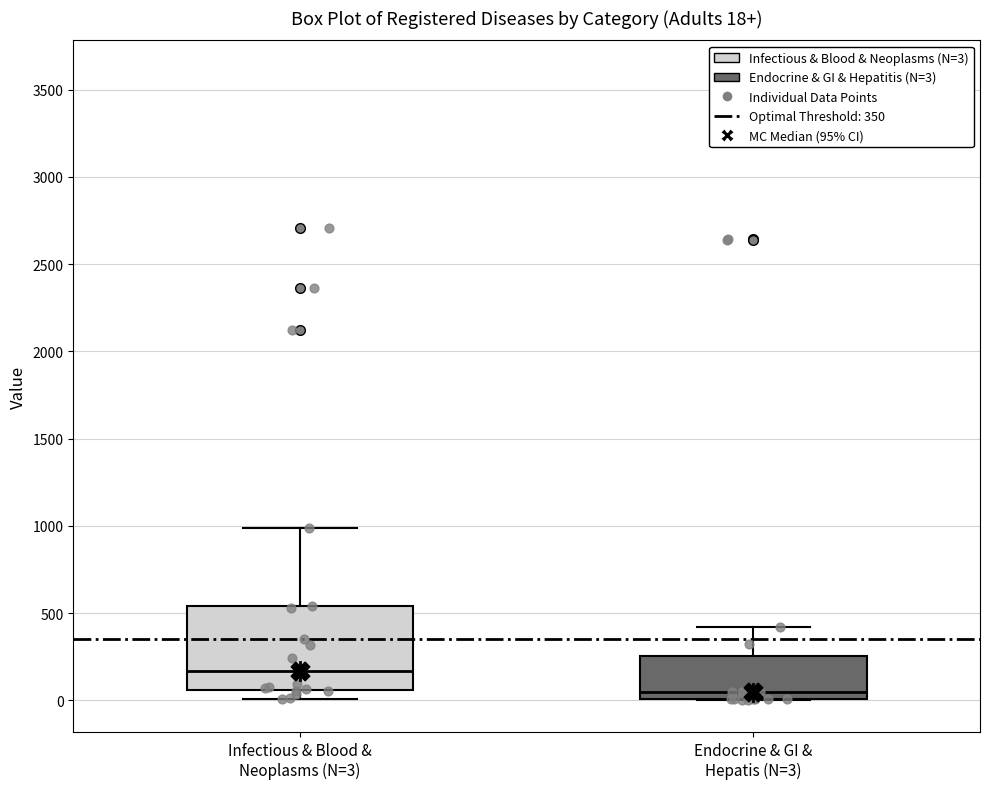

Which box has the highest median line?

Infectious & Blood & Neoplasms (N=3)